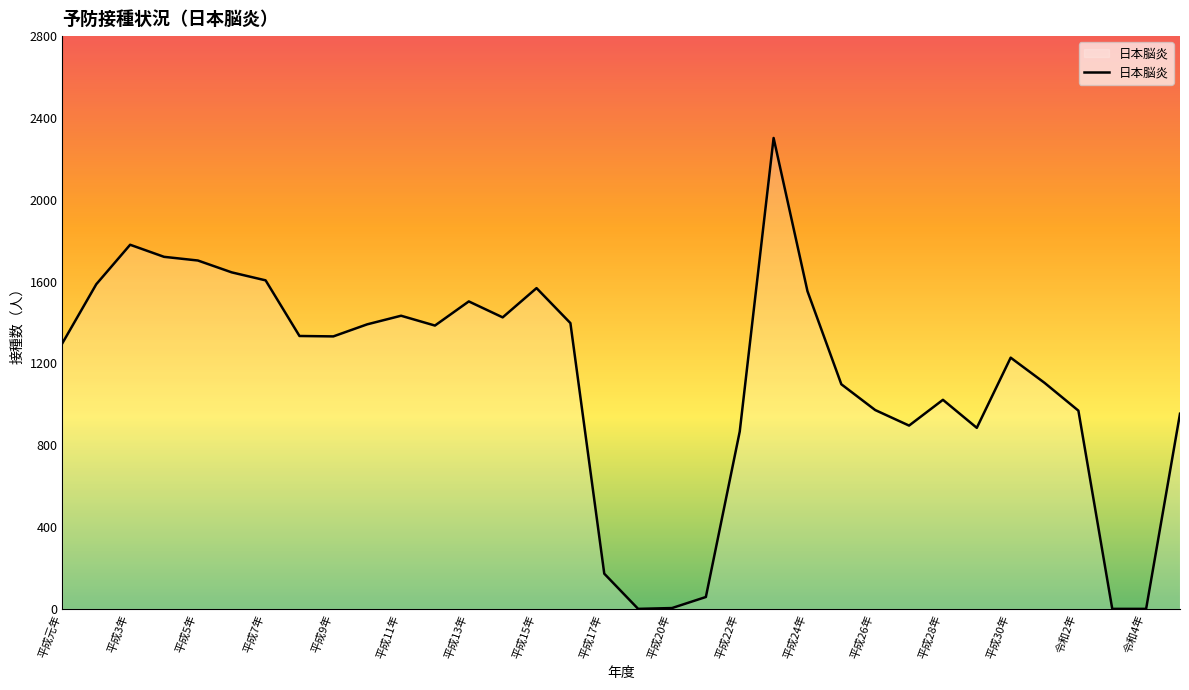

What is the greatest value displayed?

2302